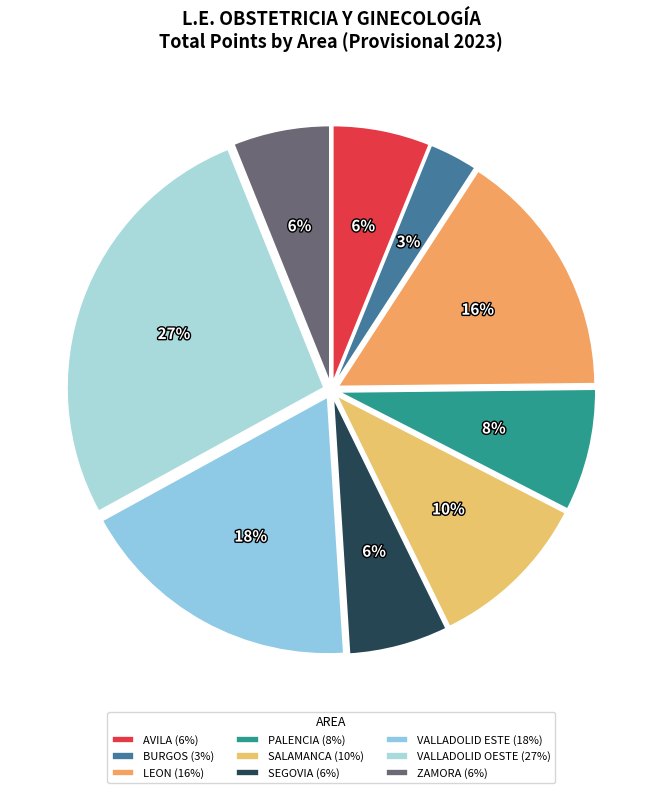

What percentage is the BURGOS slice, to the nearest percent?

3%